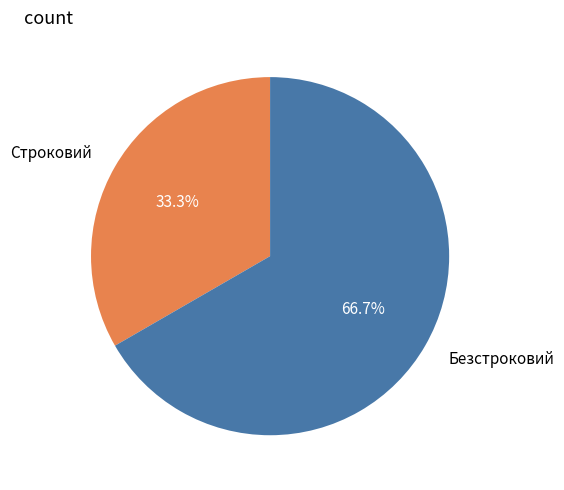

To the nearest percent, what is the combined percentage of Строковий and Безстроковий?

100%